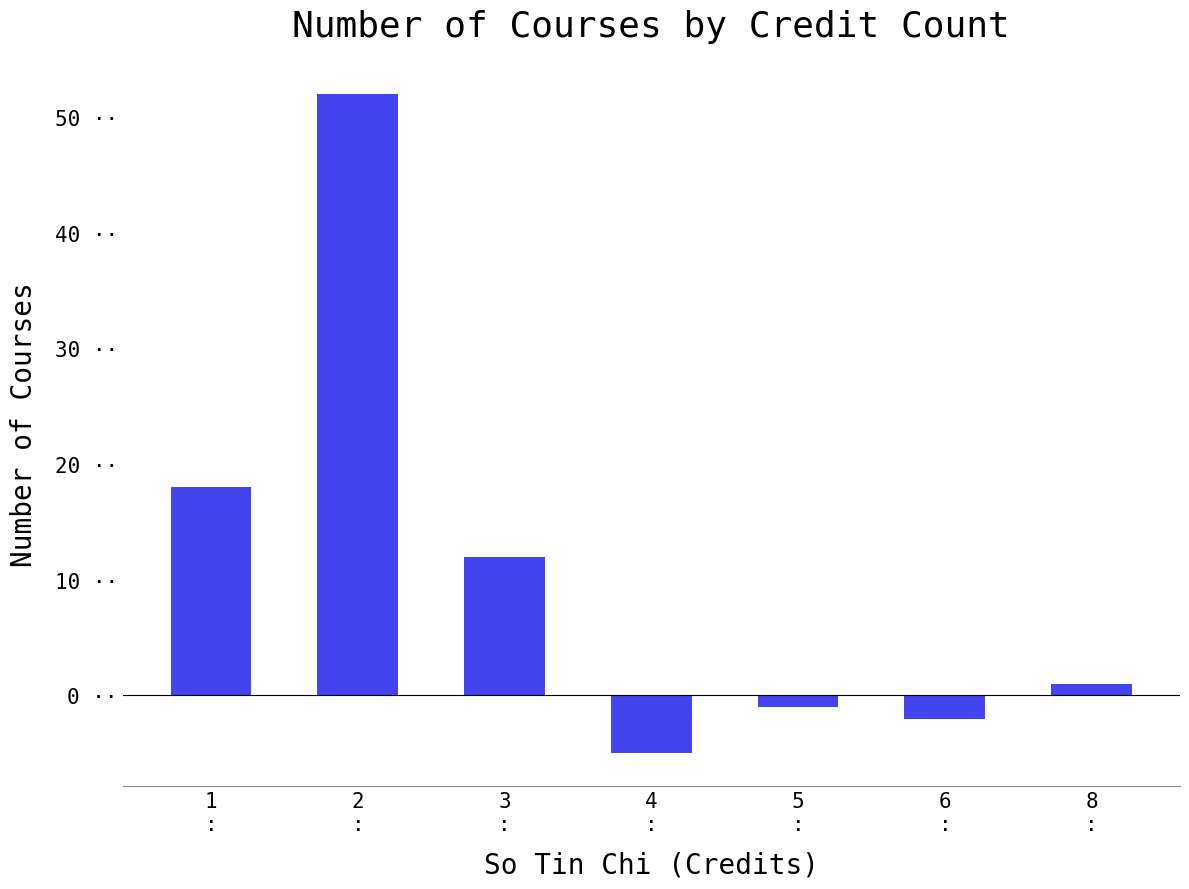

Rank the categories by value from highest to lowest.

2
:, 1
:, 3
:, 8
:, 5
:, 6
:, 4
: